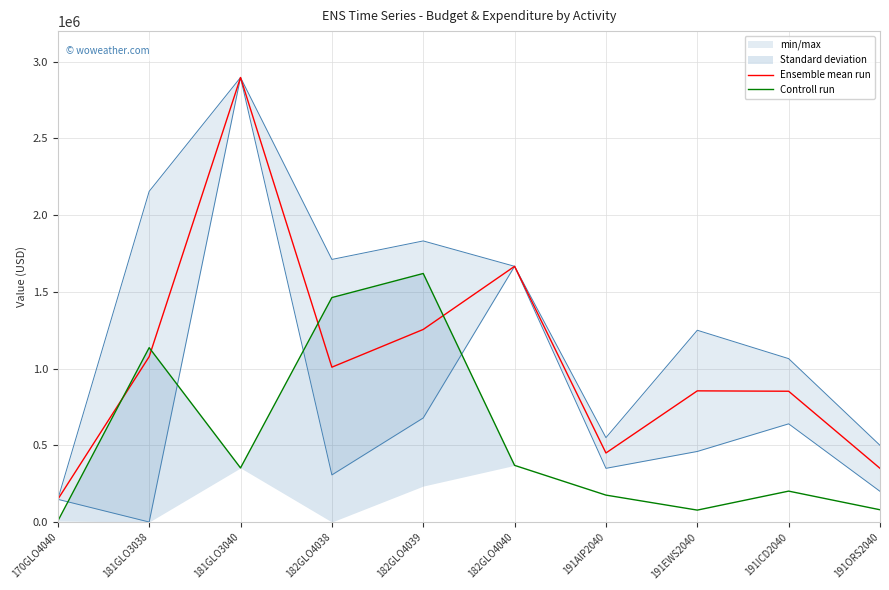

What are all the series names shown in the legend?

Ensemble mean run, Controll run